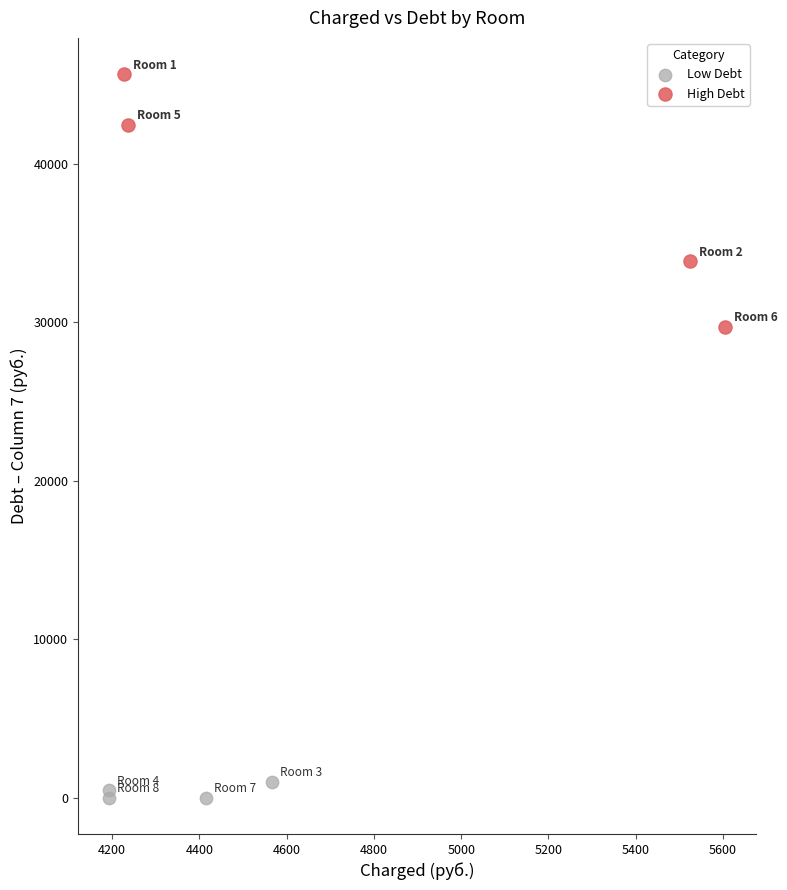

Which series has the largest Y range (max minus min)?

High Debt